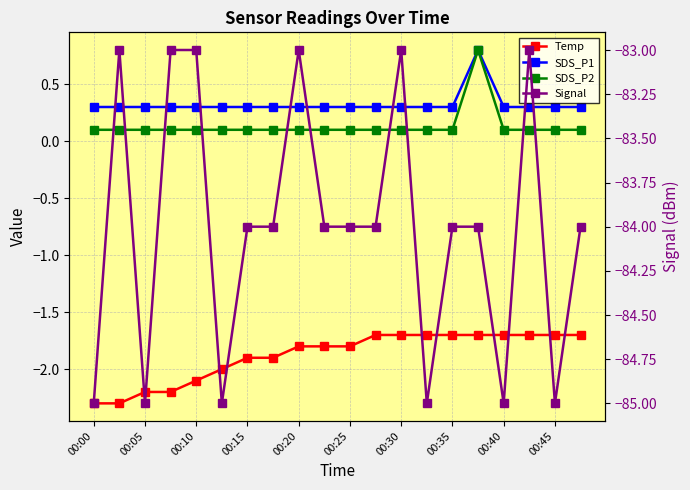

True or false: SDS_P1 has a value of 0.8 at 15.

True